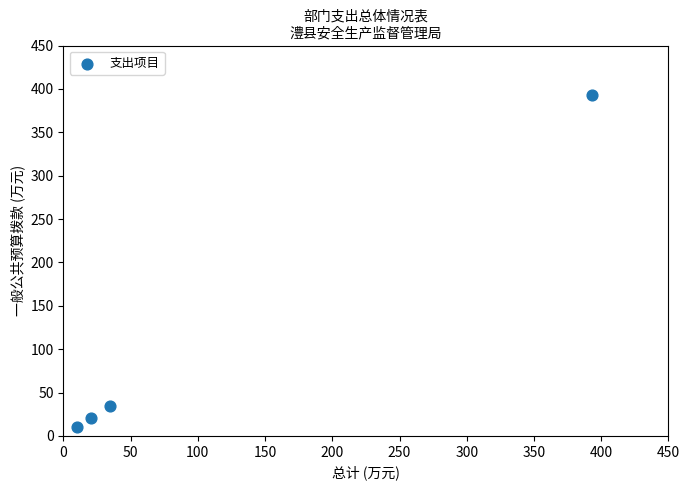

What is the range of X values (max minus min)?

383.3